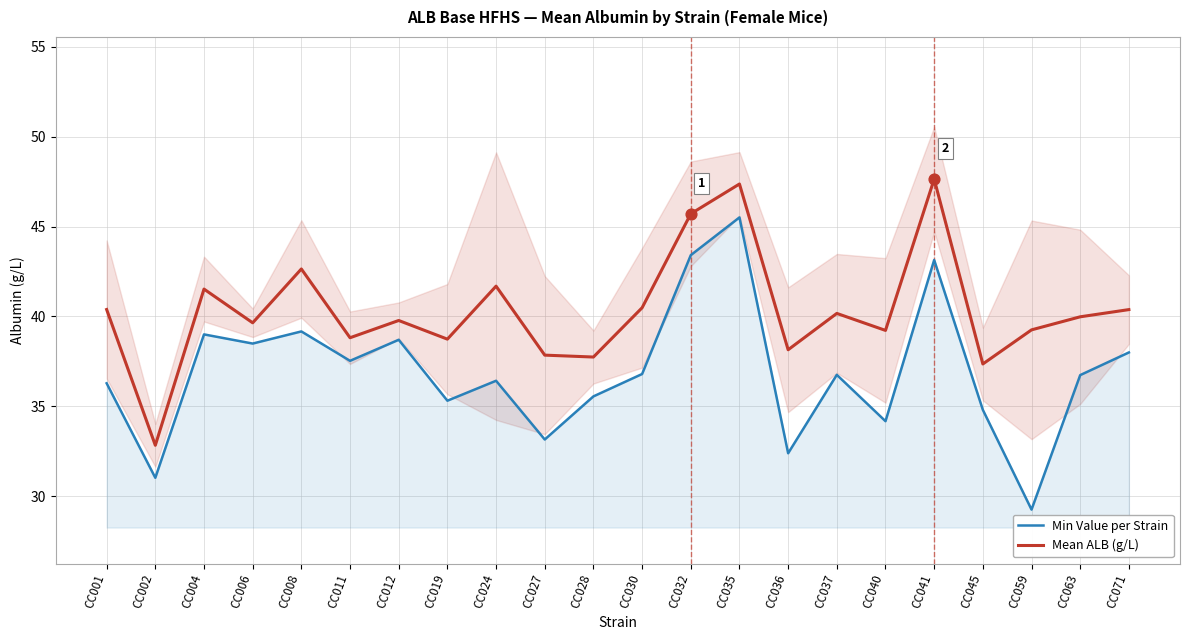

Which series reaches the minimum Y coordinate?

Min Value per Strain